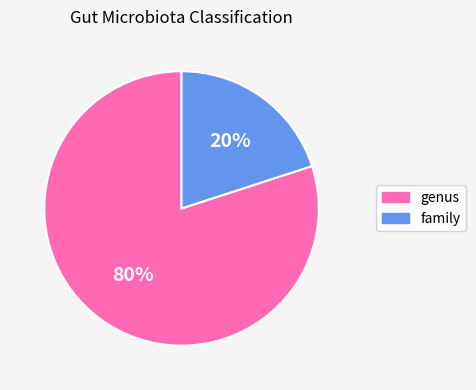

True or false: genus accounts for 80% of the total.

True